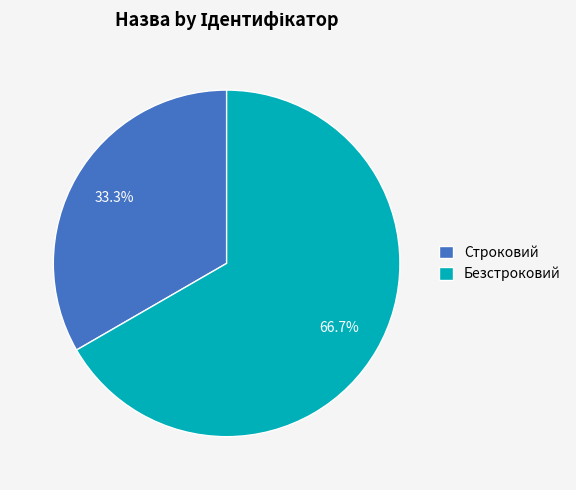

Which category has the biggest portion of the pie?

Безстроковий